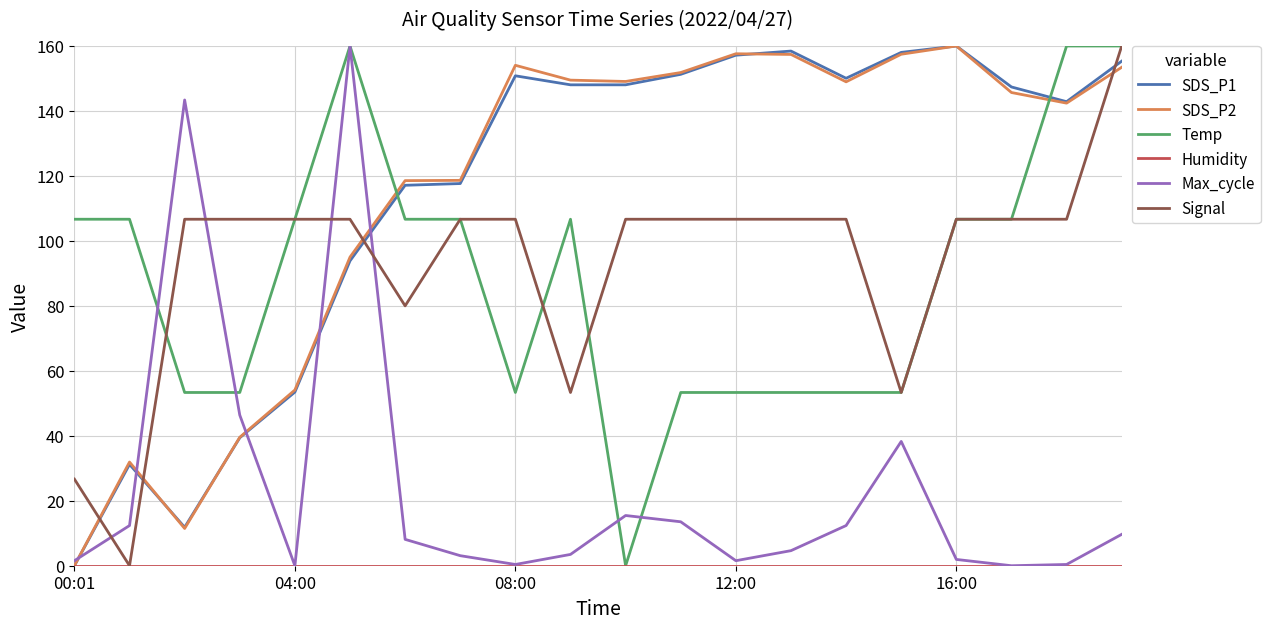

What is the greatest value displayed?

160.0